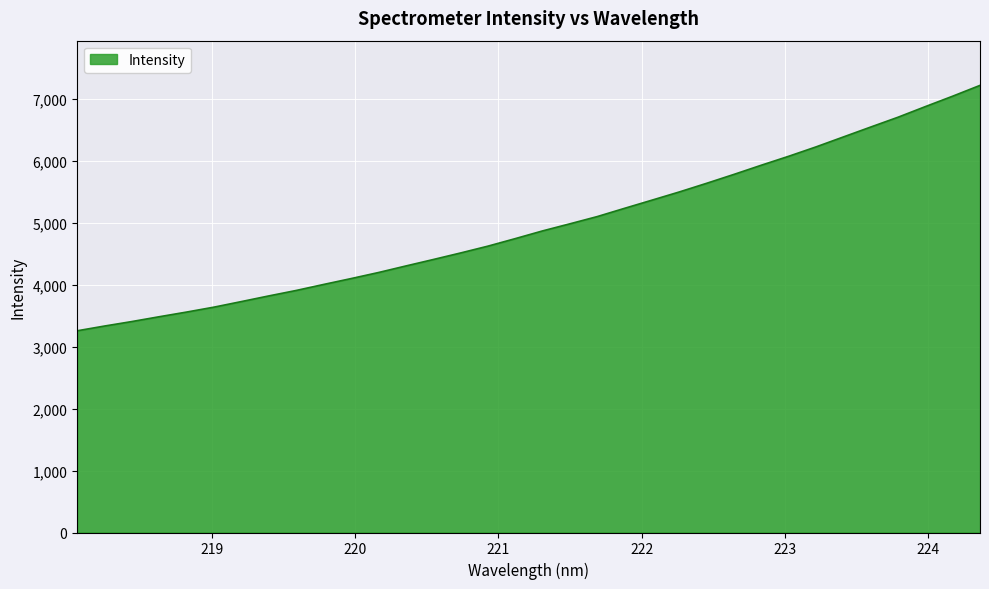

True or false: there are more than 1 points higher than both neighbors.

False